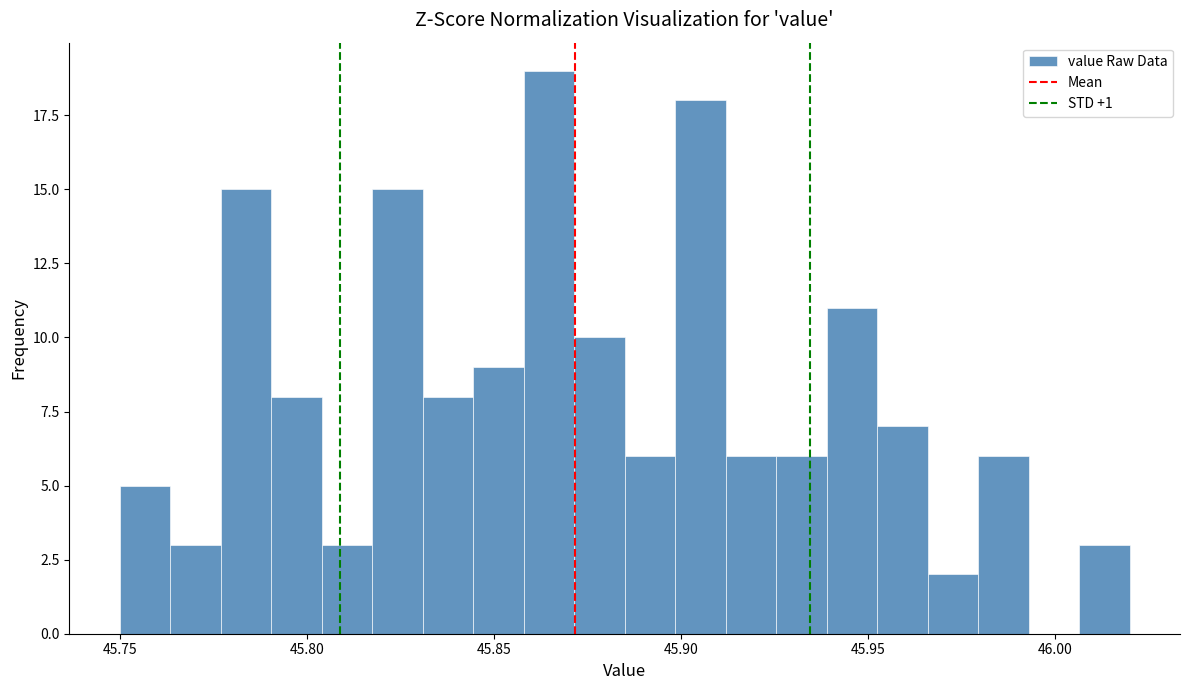

Around what value on the x-axis is the tallest bar? Give the approximate position of its centre, as read against the axis.

45.865